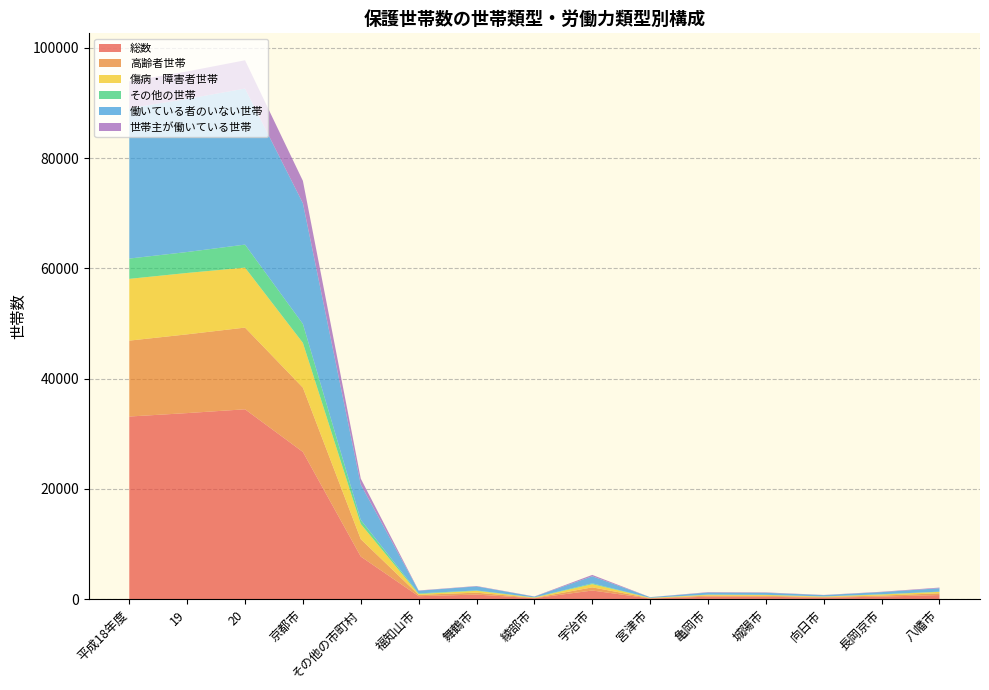

Reading left to right, transcribe all the data shown in this chart.

総数: 平成18年度=33126	19=33750	20=34439	京都市=26702	その他の市町村=7737	福知山市=546	舞鶴市=839	綾部市=176	宇治市=1579	宮津市=129	亀岡市=458	城陽市=447	向日市=277	長岡京市=467	八幡市=756
高齢者世帯: 平成18年度=13764	19=14279	20=14815	京都市=11662	その他の市町村=3153	福知山市=241	舞鶴市=350	綾部市=66	宇治市=571	宮津市=65	亀岡市=189	城陽市=160	向日市=133	長岡京市=190	八幡市=315
傷病・障害者世帯: 平成18年度=11201	19=11133	20=10873	京都市=8120	その他の市町村=2753	福知山市=157	舞鶴市=334	綾部市=65	宇治市=581	宮津市=53	亀岡市=153	城陽市=164	向日市=78	長岡京市=201	八幡市=257
その他の世帯: 平成18年度=3679	19=3795	20=4174	京都市=3435	その他の市町村=739	福知山市=112	舞鶴市=65	綾部市=27	宇治市=151	宮津市=8	亀岡市=40	城陽市=26	向日市=18	長岡京市=45	八幡市=46
働いている者のいない世帯: 平成18年度=27265	19=27771	20=28294	京都市=21889	その他の市町村=6405	福知山市=485	舞鶴市=739	綾部市=133	宇治市=1278	宮津市=111	亀岡市=368	城陽市=368	向日市=234	長岡京市=383	八幡市=618
世帯主が働いている世帯: 平成18年度=4878	19=4970	20=5129	京都市=4052	その他の市町村=1077	福知山市=47	舞鶴市=68	綾部市=37	宇治市=247	宮津市=12	亀岡市=75	城陽市=71	向日市=37	長岡京市=68	八幡市=117